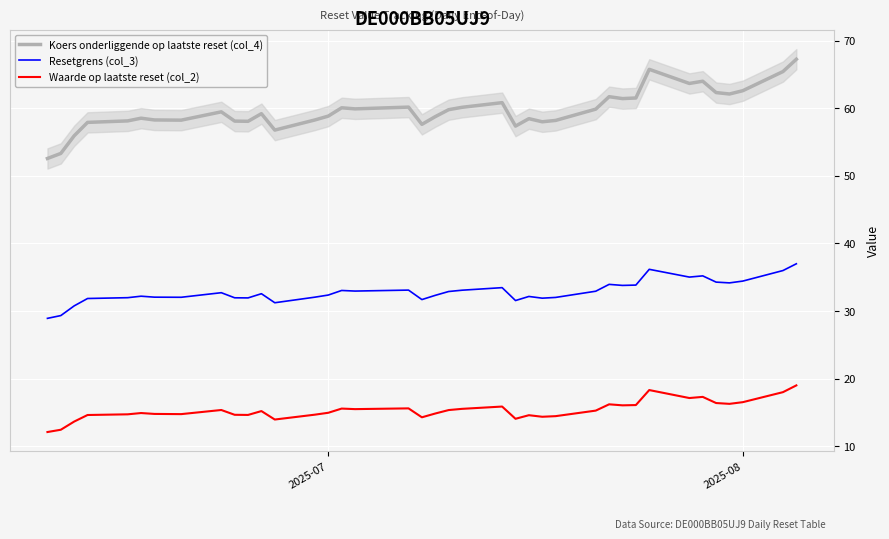

True or false: Resetgrens (col_3) and Waarde op laatste reset (col_2) cross at least once.

False